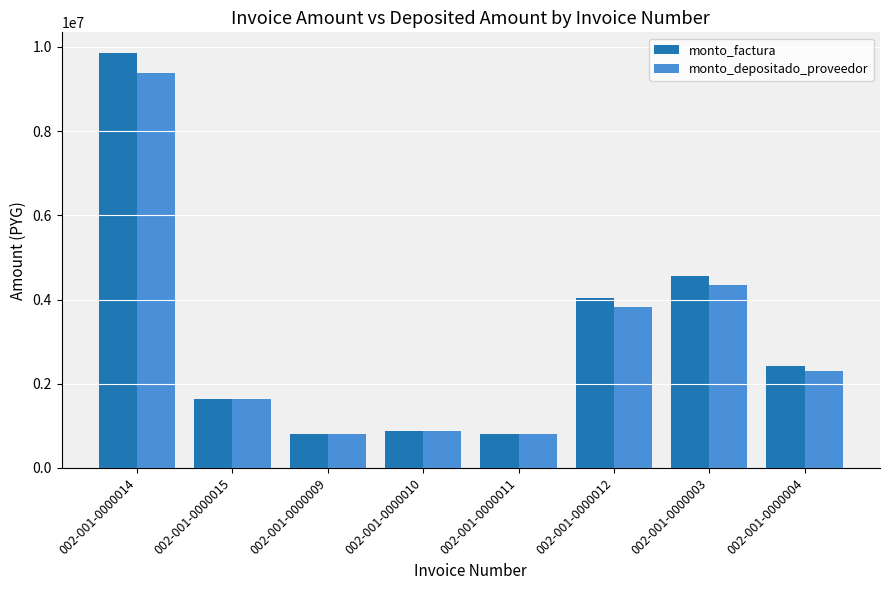

How many groups of bars are there?

8